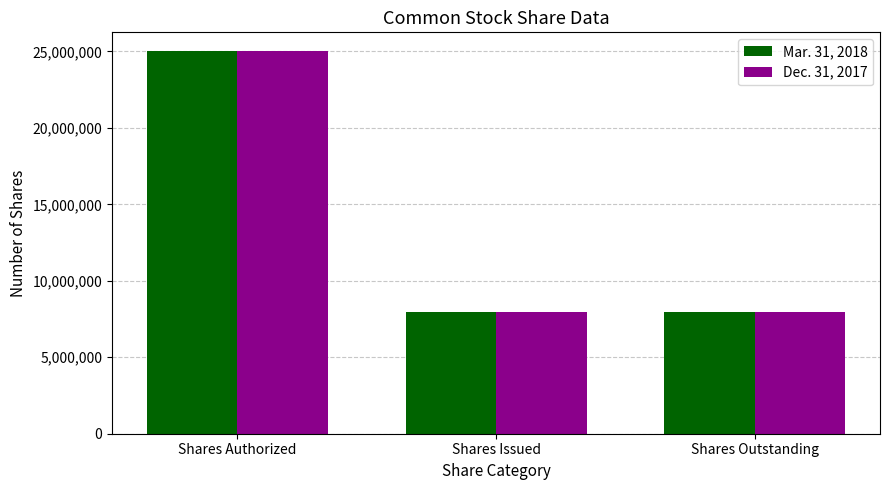

What are all the series names shown in the legend?

Mar. 31, 2018, Dec. 31, 2017